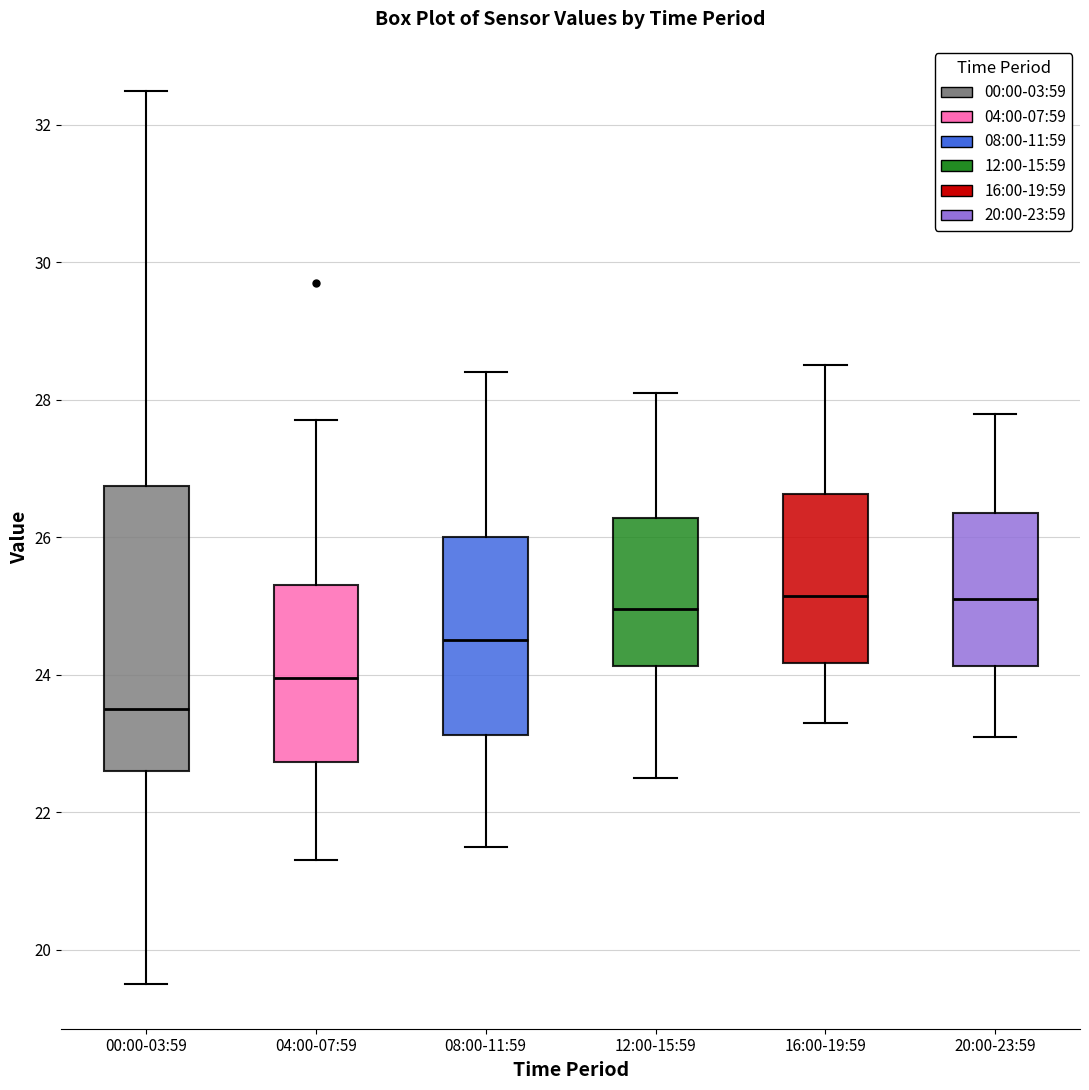

Comparing the boxes themselves (not the whiskers), which one is the tallest?

00:00-03:59